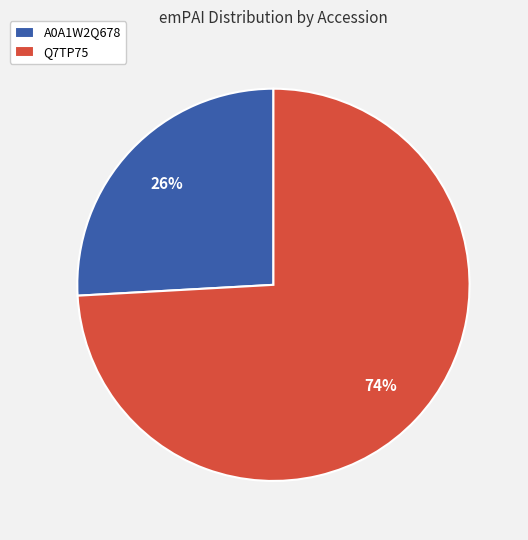

Rank the categories by value from highest to lowest.

Q7TP75, A0A1W2Q678